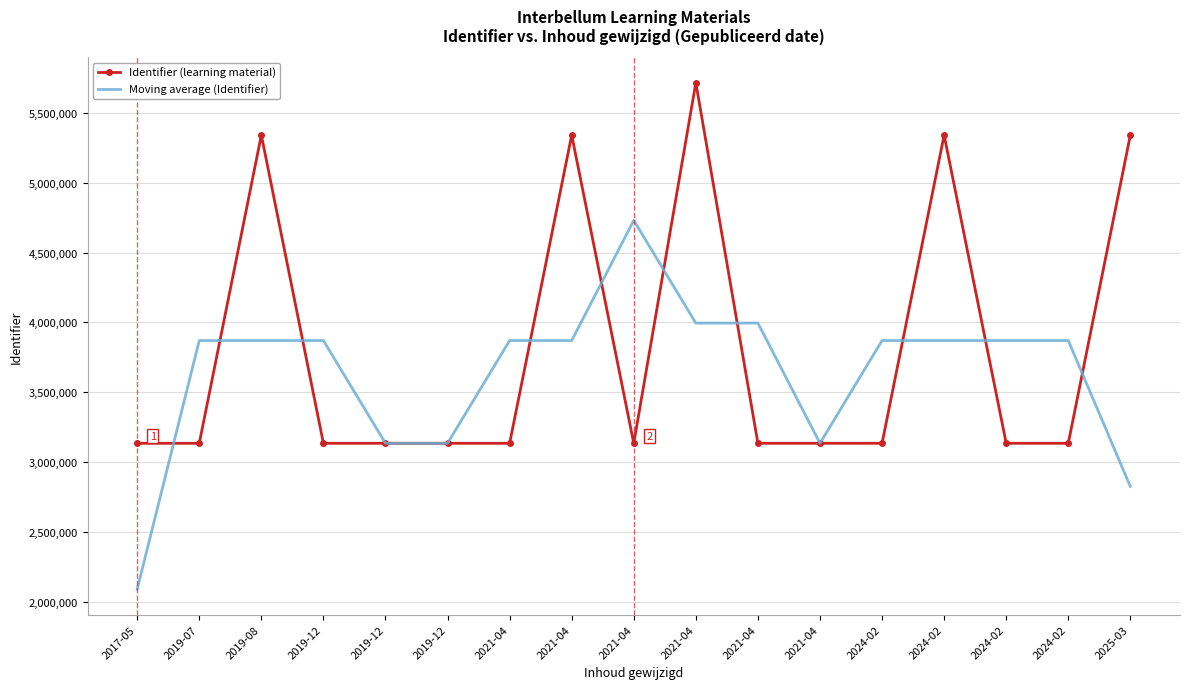

Reading left to right, transcribe all the data shown in this chart.

Identifier (learning material): 3134887.0	3134893.0	5341466.0	3134897.0	3134899.0	3134901.0	3134891.0	5341447.0	3134895.0	5716805.0	3134903.0	3134908.0	3134888.0	5341448.0	3134905.0	3134907.0	5341446.0
Moving average (Identifier): 2089926.7	3870415.3	3870418.7	3870420.7	3134899.0	3134897.0	3870413.0	3870411.0	4731049.0	3995534.3	3995538.7	3134899.7	3870414.7	3870413.7	3870420.0	3870419.3	2825451.0